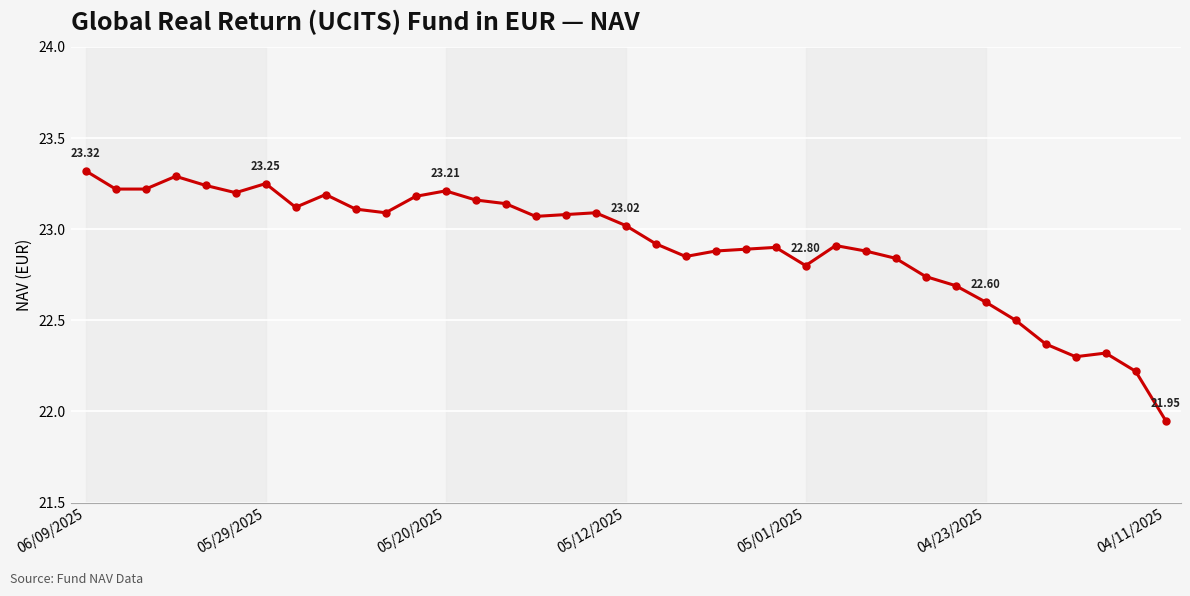

True or false: the data has more than 0 interior local peaks.

True